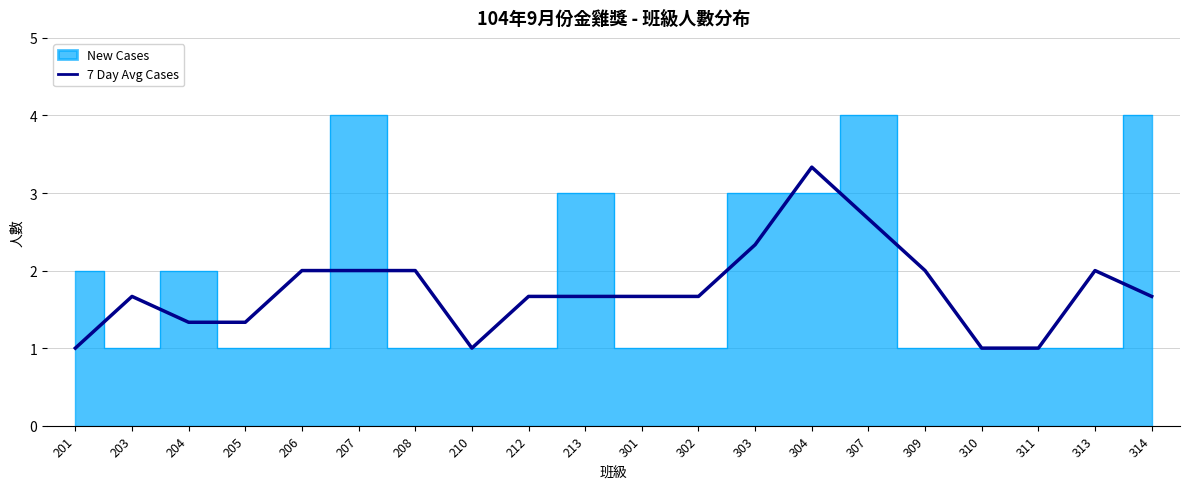

How many lines are shown in the chart?

1